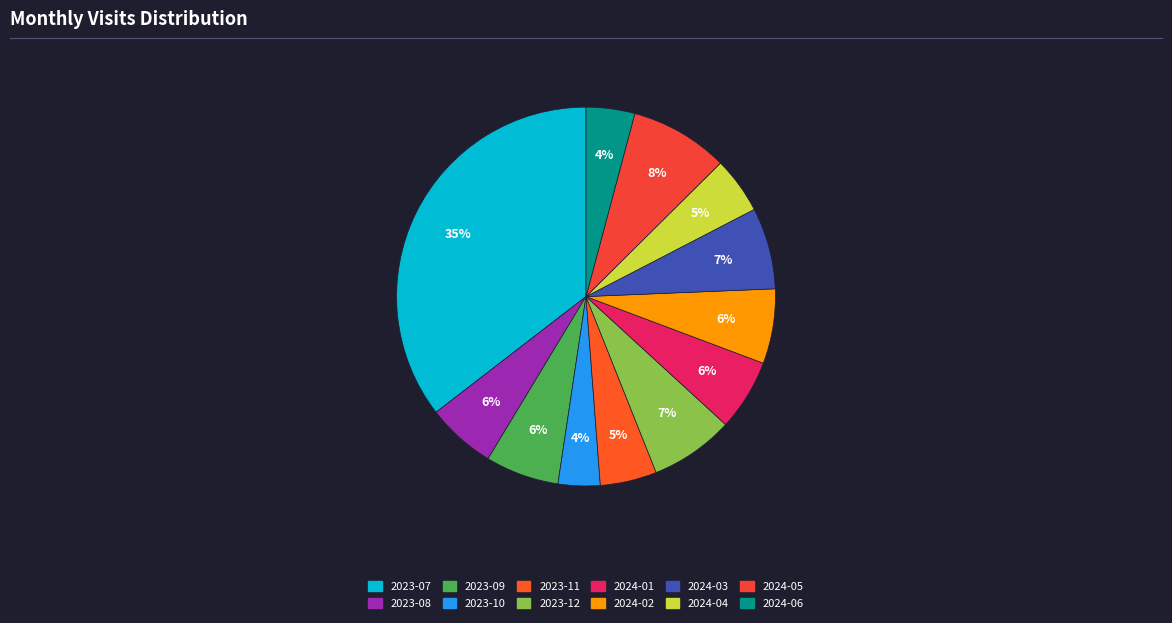

What percentage is the 2024-03 slice, to the nearest percent?

7%